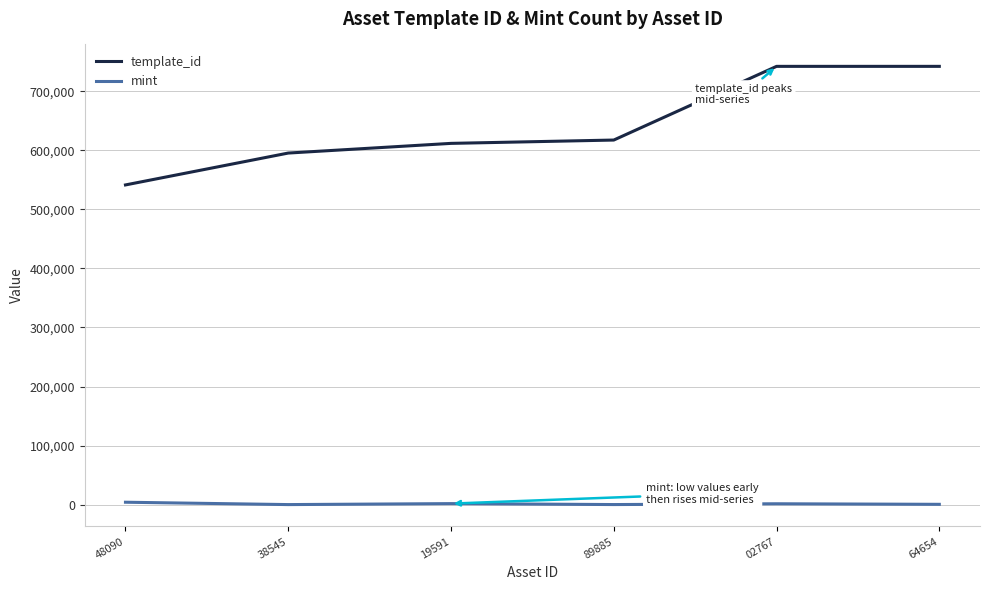

True or false: mint and template_id cross at least once.

False